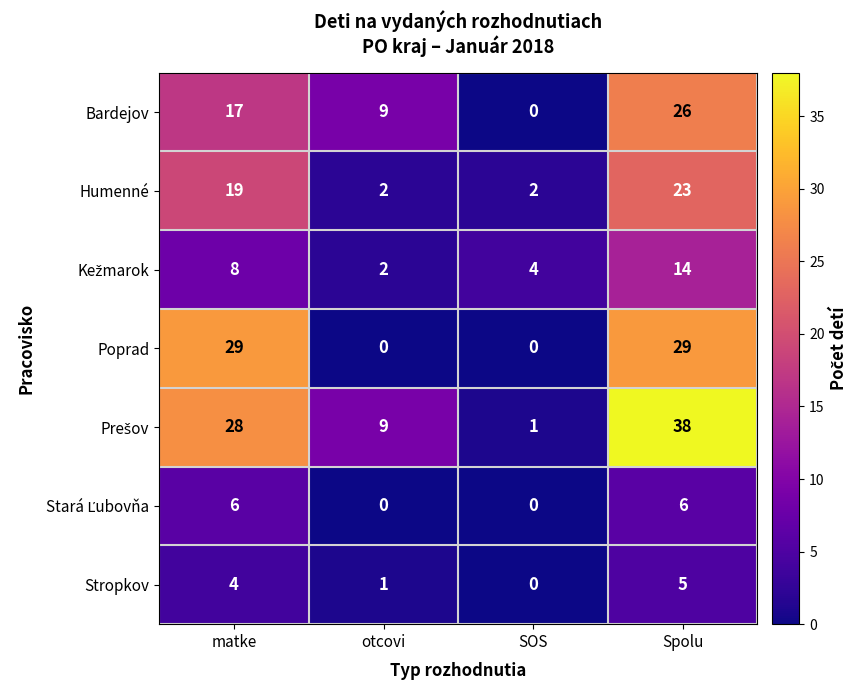

Rank the categories by Stropkov value from highest to lowest.

Spolu, matke, otcovi, SOS